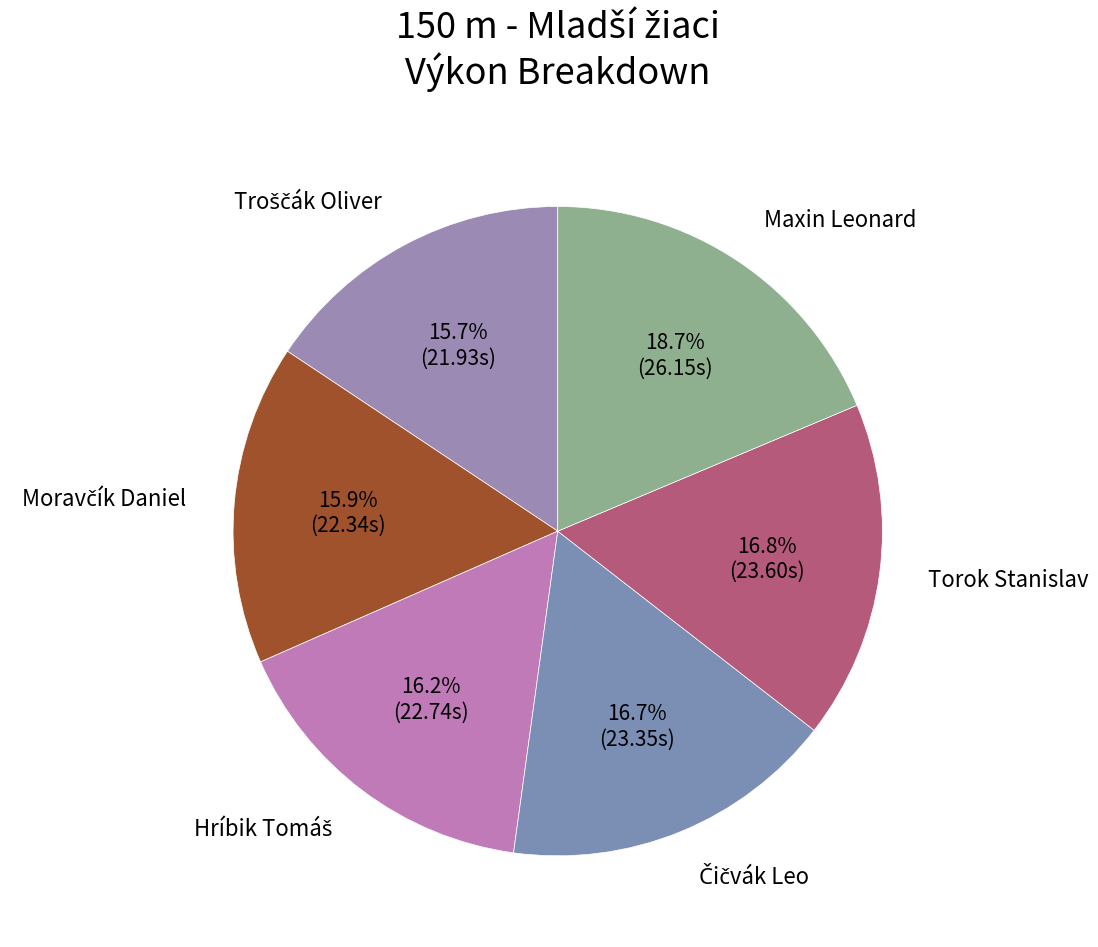

Count the number of slices in the pie.

6